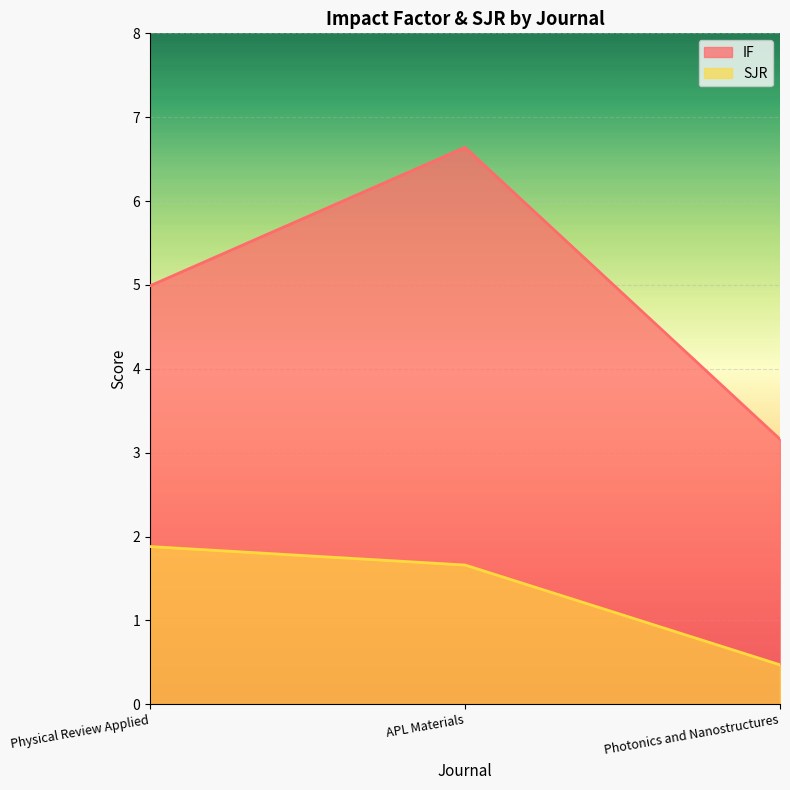

Is the value of SJR at Photonics and Nanostructures greater than the value of IF at APL Materials?

No